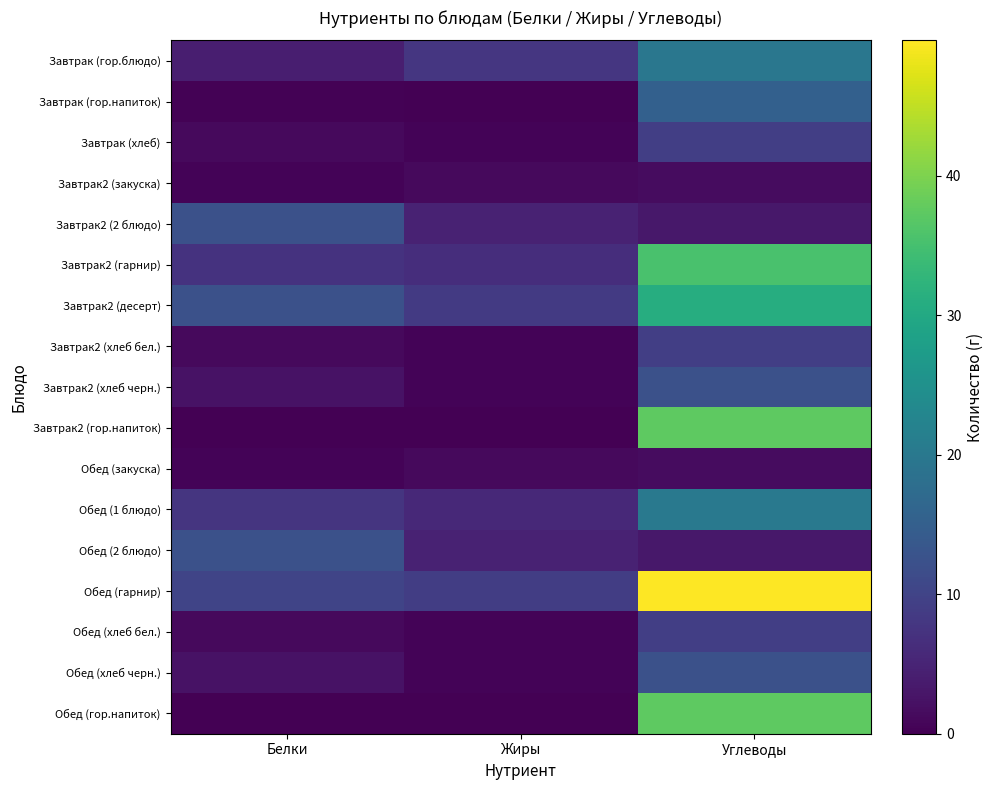

How many series are shown in this chart?

17